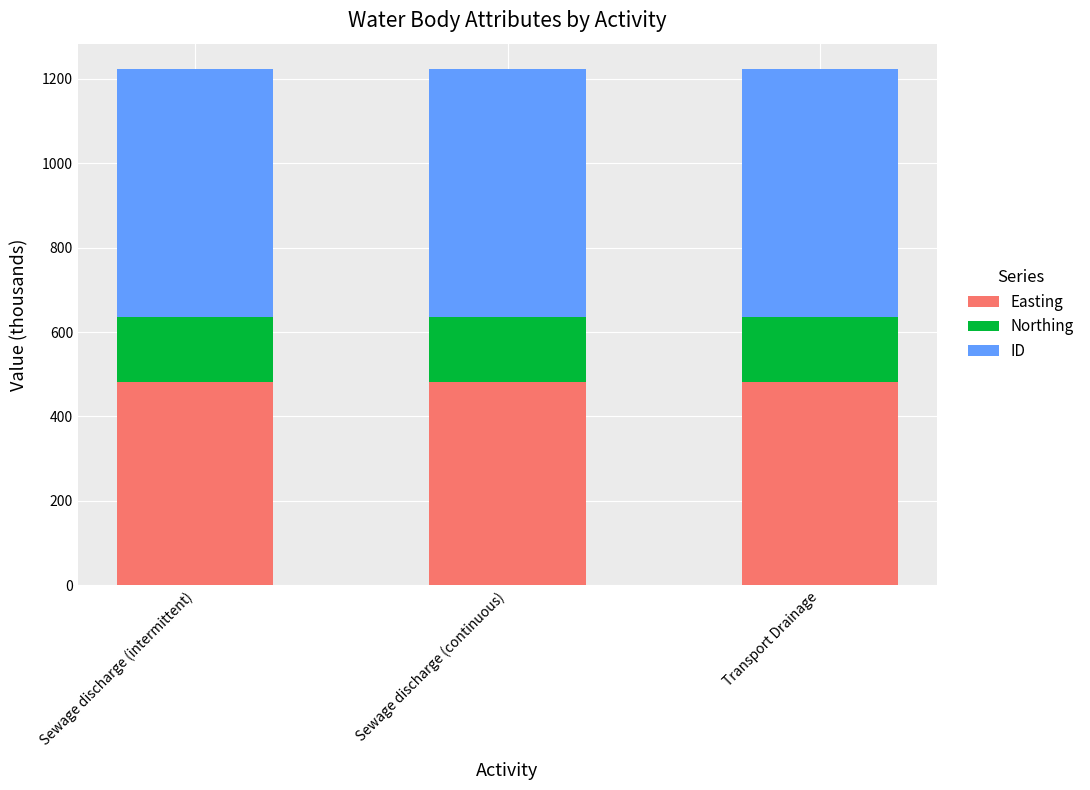

Is it true that Easting equals 481.5 at Sewage discharge (continuous)?

True